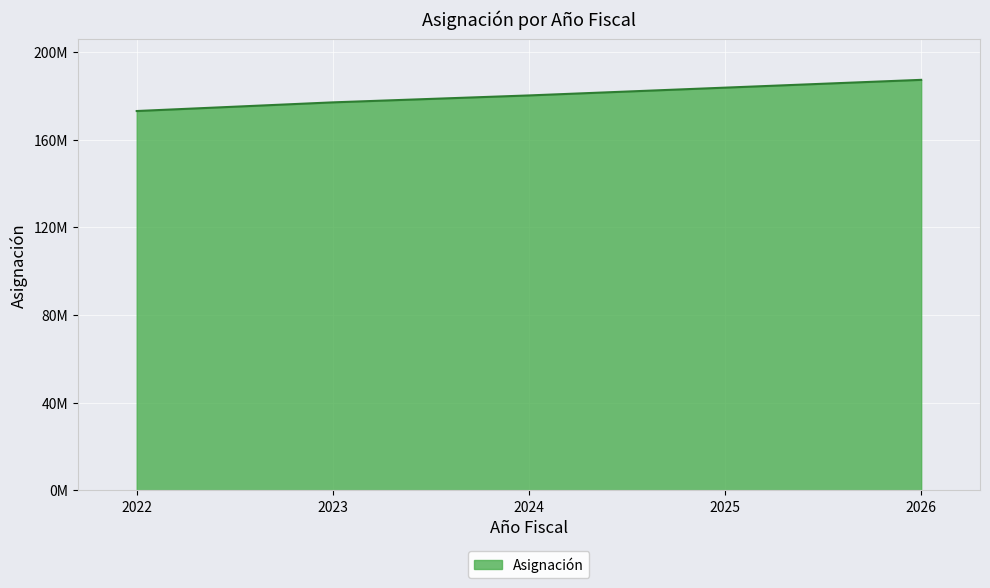

Is this an area chart (filled region under the line)?

Yes